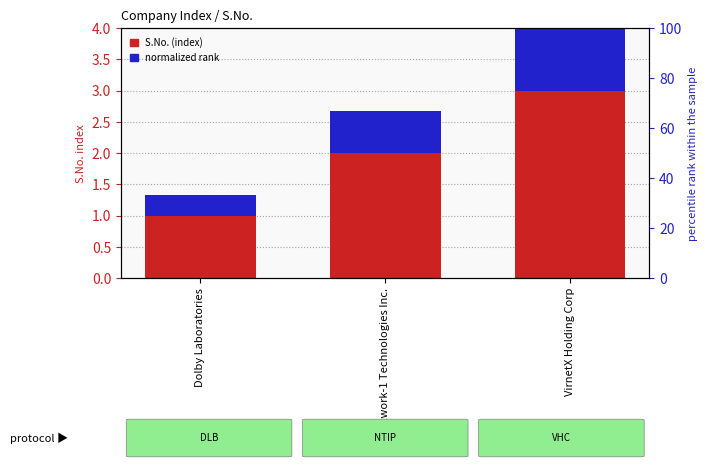

What position from the right is Network-1 Technologies Inc.?

2